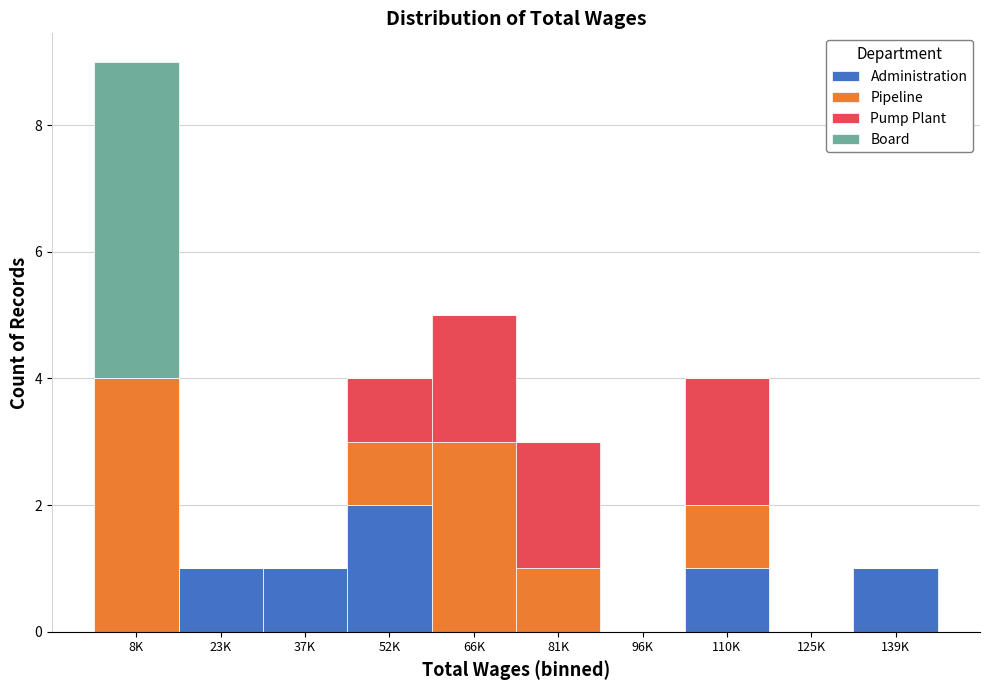

Which category has the highest value in the Administration series?

52K